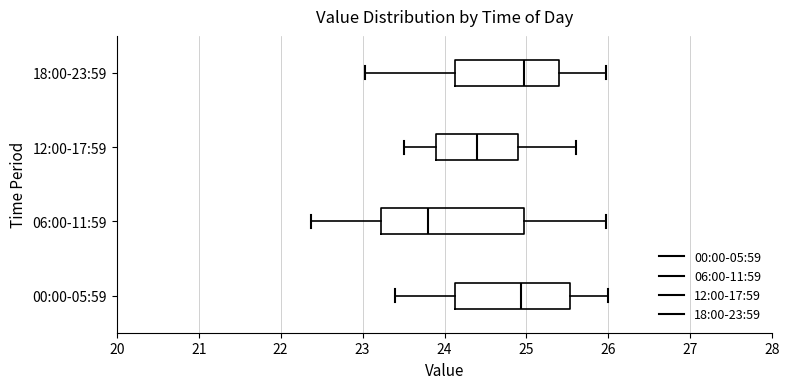

Reading bottom to top, transcribe this box plot: for each box, give where its median line is, the range the box spans, and where its two whiskers end, as read against the x-axis. The values are not printed on the chart, so give them approximately, as read against the axis.

00:00-05:59: median 24.9, box 24.1 to 25.5, whiskers 23.4 to 26.0
06:00-11:59: median 23.8, box 23.2 to 25.0, whiskers 22.4 to 26.0
12:00-17:59: median 24.4, box 23.9 to 24.9, whiskers 23.5 to 25.6
18:00-23:59: median 25.0, box 24.1 to 25.4, whiskers 23.0 to 26.0